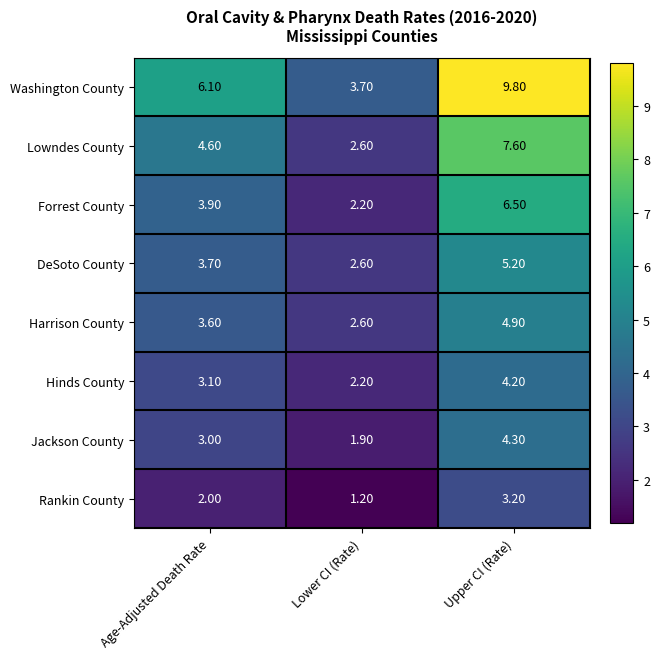

Which category has the lowest value in the Jackson County series?

Lower CI (Rate)